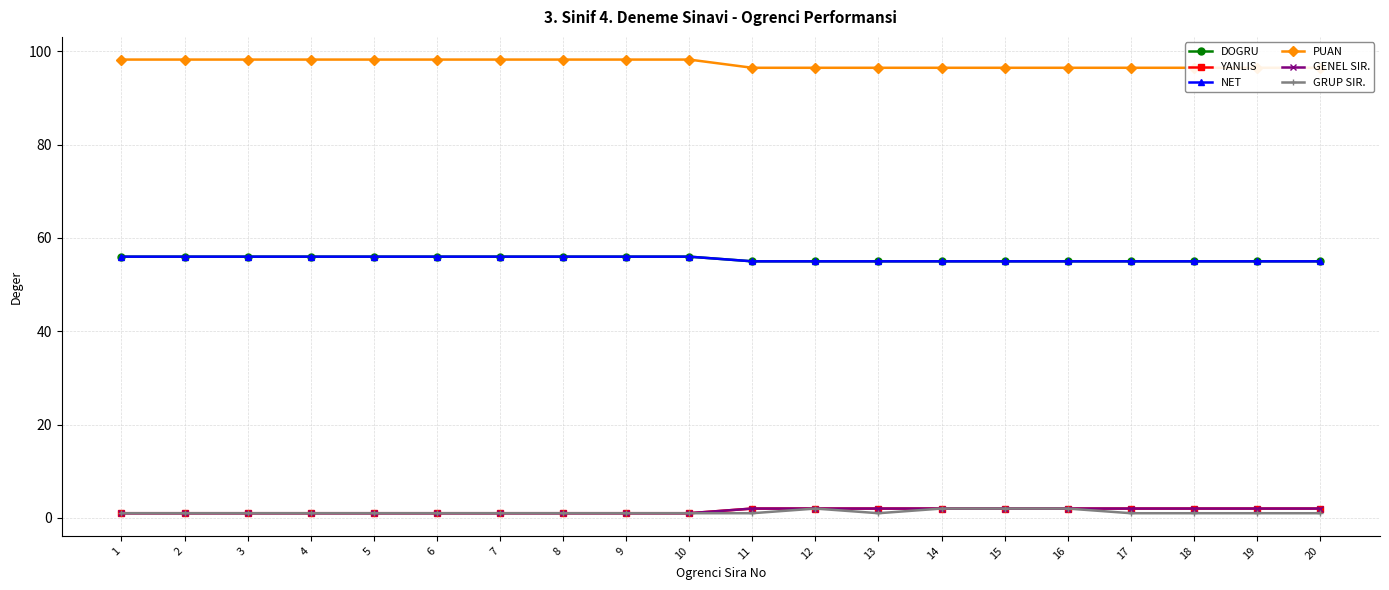

Which series has the largest total across all categories?

PUAN